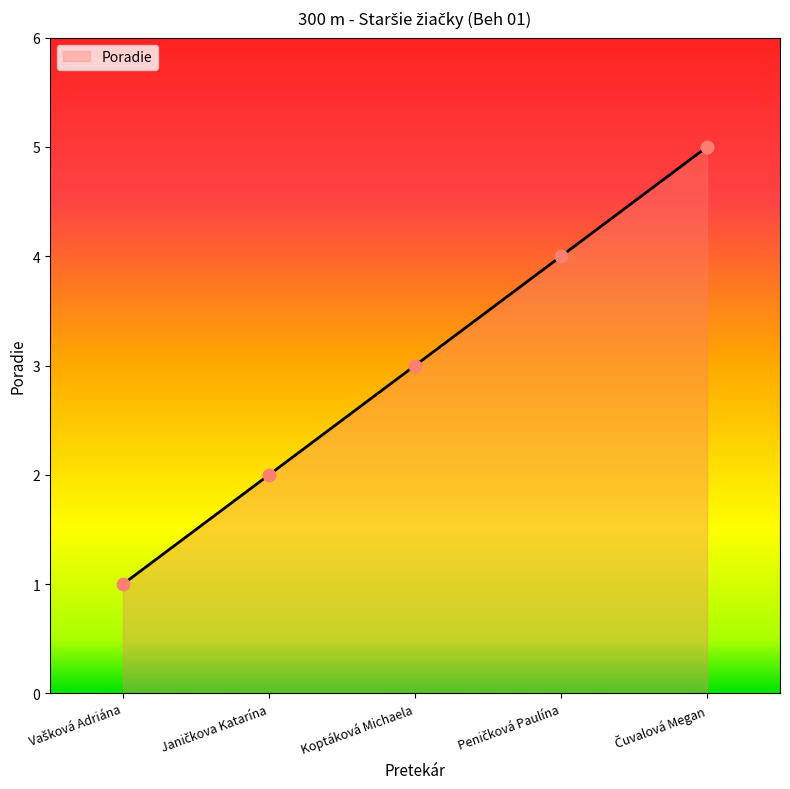

What is the average value?

3